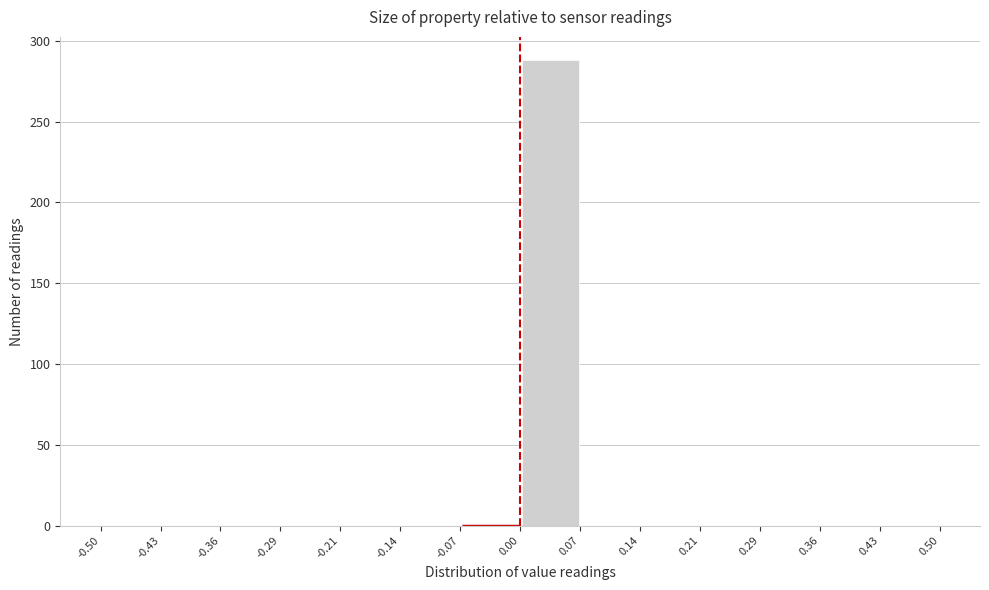

Reading left to right, list every bar in this chart as the range it spans on the x-axis followed by its height. The values are not printed on the chart, so give them approximately, as read against the axis.

-0.50 to -0.43: 0
-0.43 to -0.36: 0
-0.36 to -0.29: 0
-0.29 to -0.21: 0
-0.21 to -0.14: 0
-0.14 to -0.07: 0
-0.07 to 0.00: 0
0.00 to 0.07: 290
0.07 to 0.14: 0
0.14 to 0.21: 0
0.21 to 0.29: 0
0.29 to 0.36: 0
0.36 to 0.43: 0
0.43 to 0.50: 0